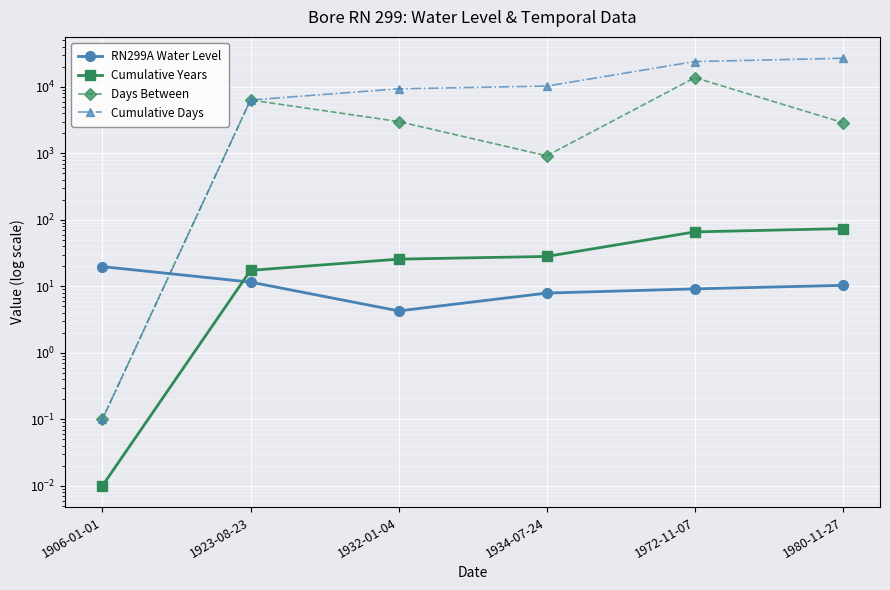

Does the chart display data point markers on the line(s)?

Yes